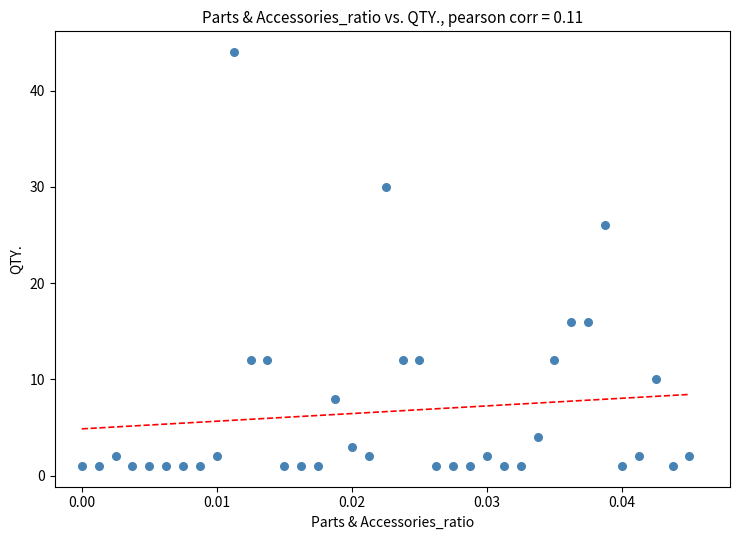

What is the range of Y values (max minus min)?

43